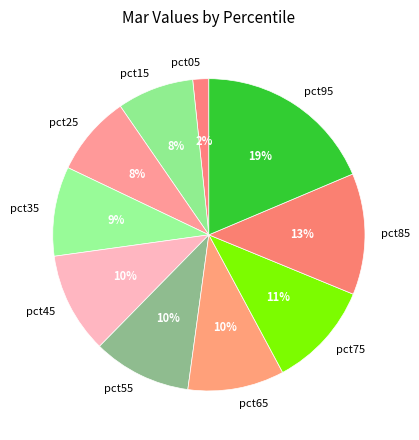

Is there any slice that represents more than half of the pie?

No